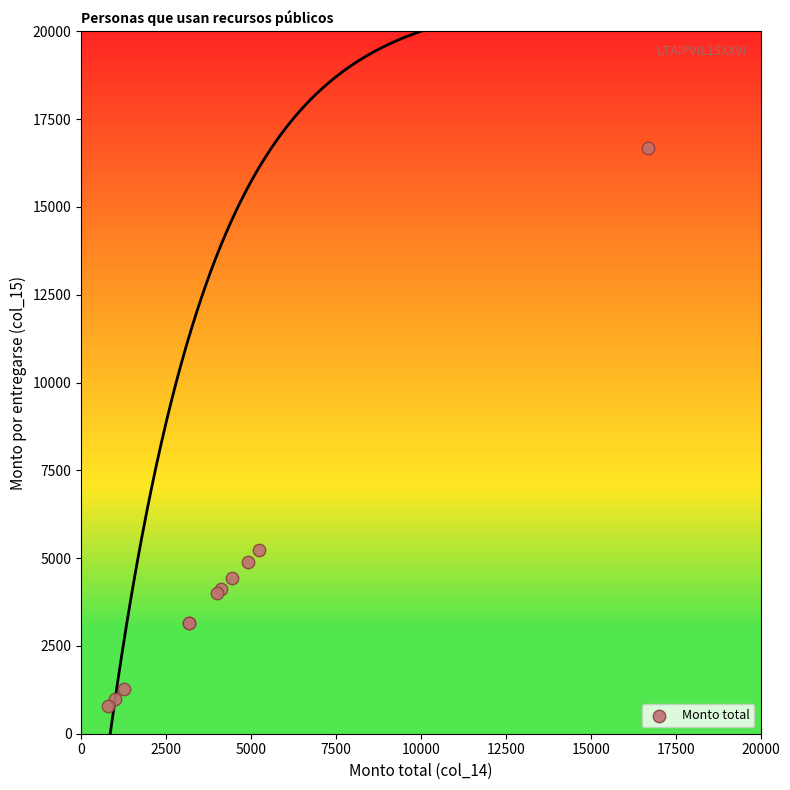

What Y value in the scatter plot is closest to 8740?

5220